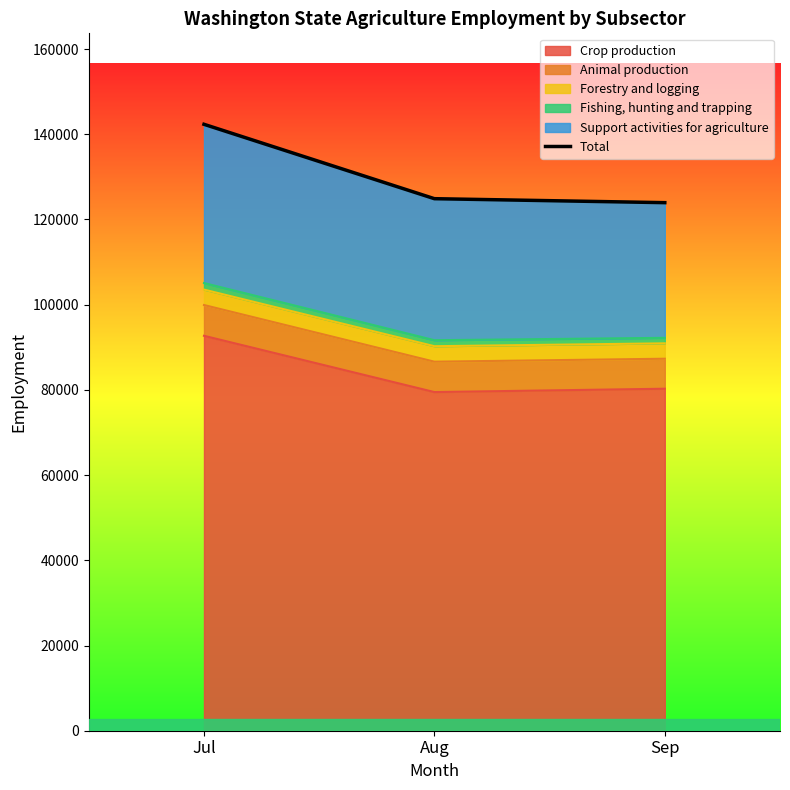

What is the value of the 2nd point from the left?

124870